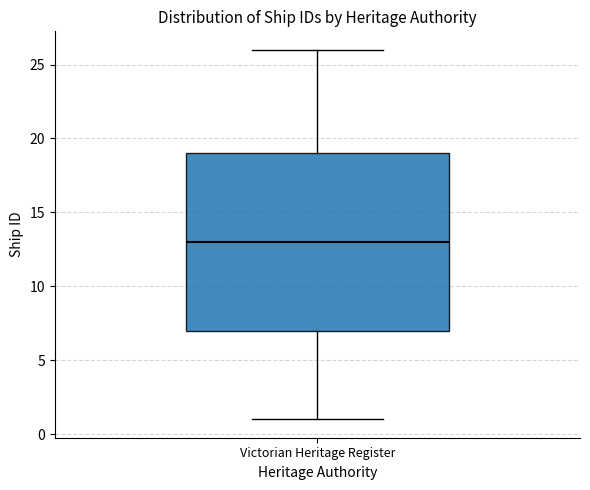

Read this box plot against the y-axis: the position of the median line, the range covered by the box, and the ends of both whiskers. The values are not printed on the chart, so give them approximately, as read against the axis.

median 13, box 7 to 19, whiskers 1 to 26